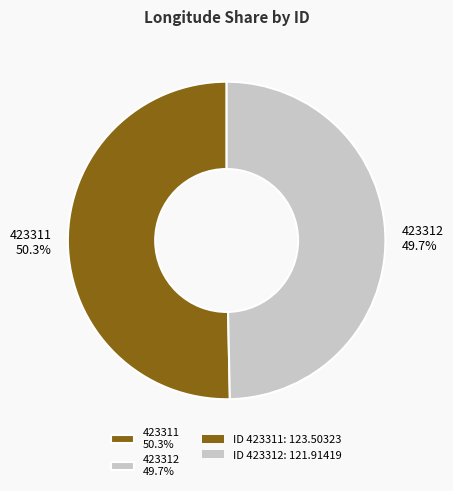

The 423312 slice represents 55% of the pie. True or false?

False